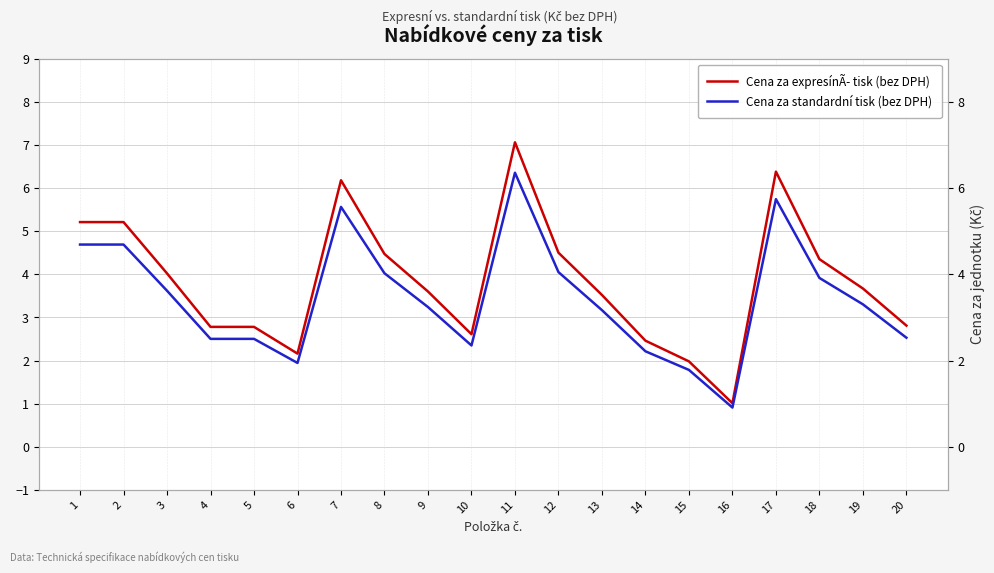

In Cena za expresínÃ­ tisk (bez DPH), how many points are higher than both neighbors (excluding endpoints)?

3